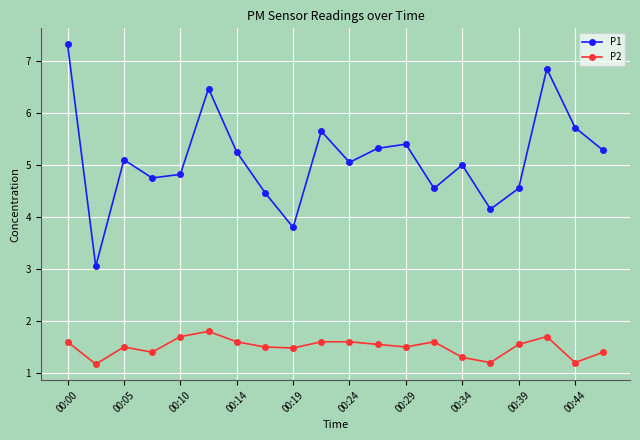

What is the value of the P1 point at the 6th from the left?

6.5